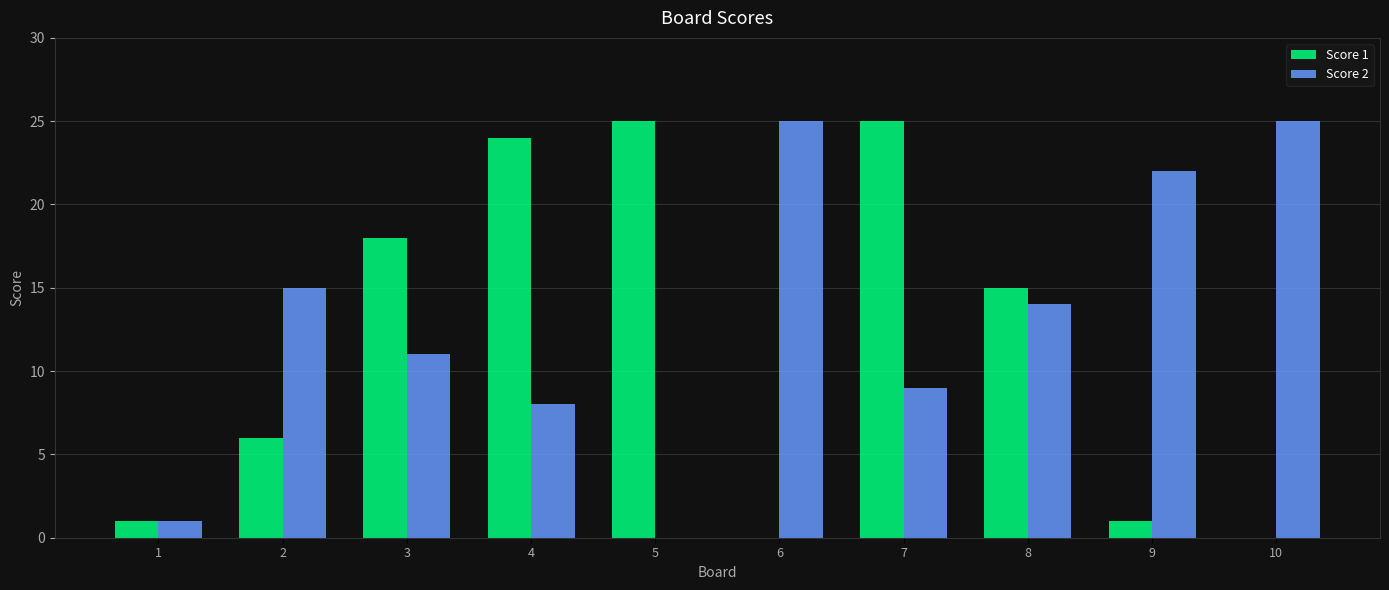

What is the total value across all series at 7?

34